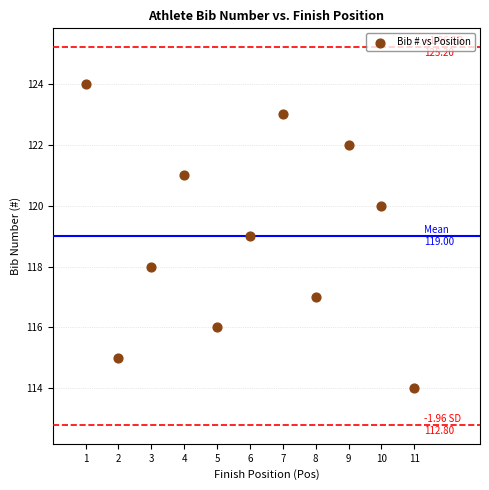

What is the range of Y values (max minus min)?

10